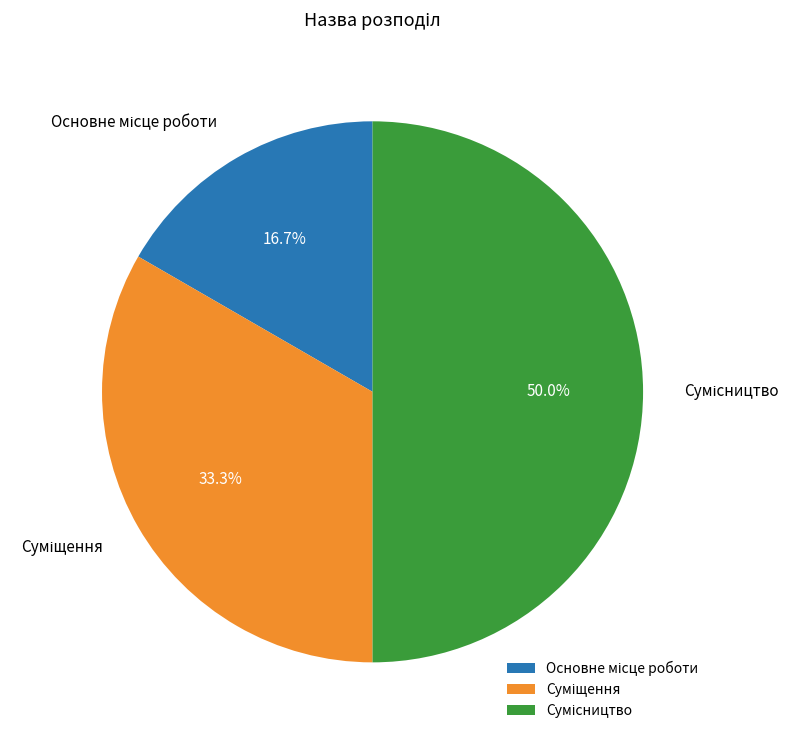

Count the number of slices in the pie.

3